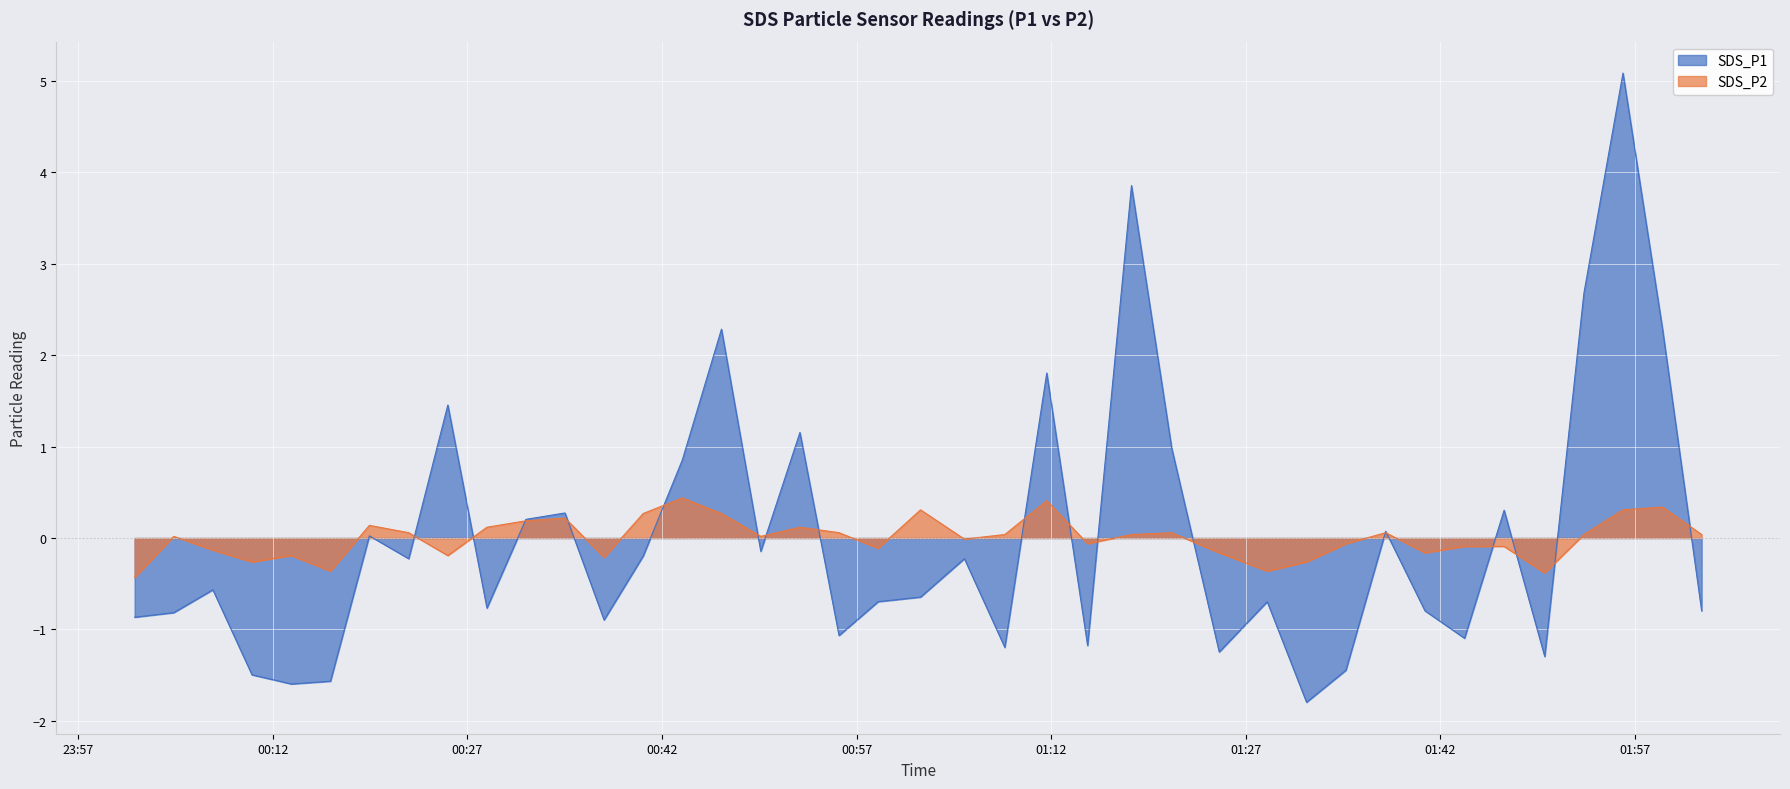

Reading left to right, transcribe all the data shown in this chart.

SDS_P1: -0.9	-0.8	-0.6	-1.5	-1.6	-1.6	0.0	-0.2	1.5	-0.8	0.2	0.3	-0.9	-0.2	0.9	2.3	-0.1	1.2	-1.1	-0.7	-0.6	-0.2	-1.2	1.8	-1.2	3.9	1.0	-1.2	-0.7	-1.8	-1.4	0.1	-0.8	-1.1	0.3	-1.3	2.7	5.1	2.3	-0.8
SDS_P2: -0.4	0.0	-0.1	-0.3	-0.2	-0.4	0.1	0.1	-0.2	0.1	0.2	0.2	-0.2	0.3	0.4	0.3	0.0	0.1	0.1	-0.1	0.3	-0.0	0.0	0.4	-0.1	0.0	0.1	-0.2	-0.4	-0.3	-0.1	0.1	-0.2	-0.1	-0.1	-0.4	0.0	0.3	0.3	0.0